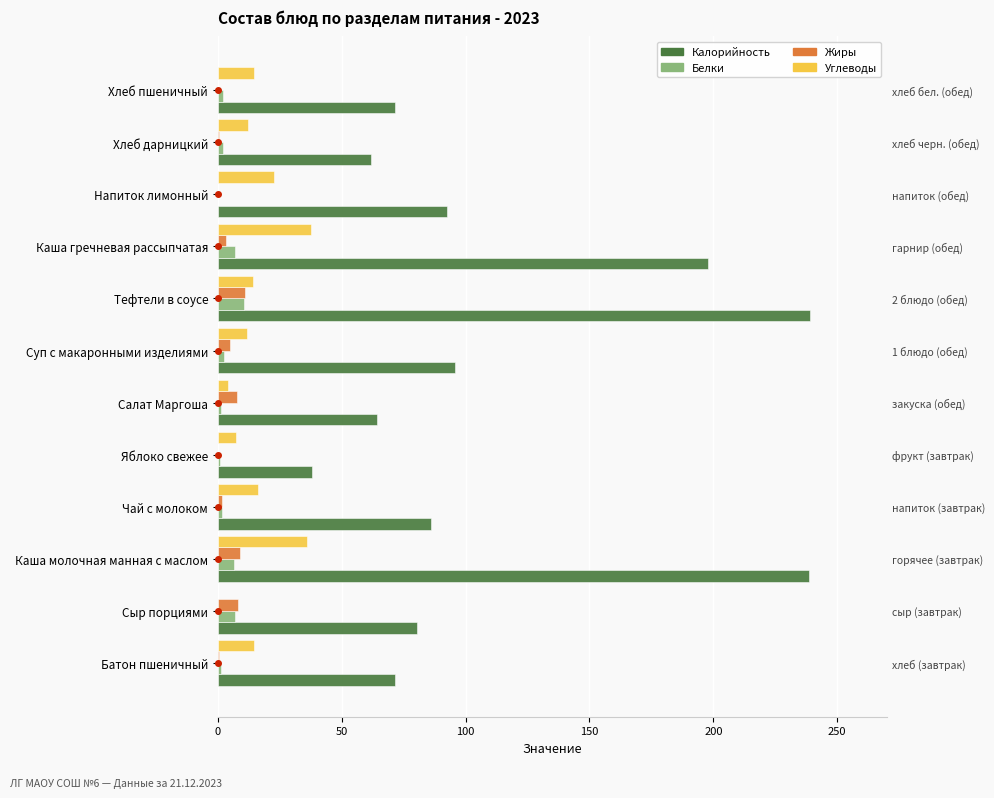

At Яблоко свежее, list the series in order from smallest to largest.

Жиры, Белки, Углеводы, Калорийность